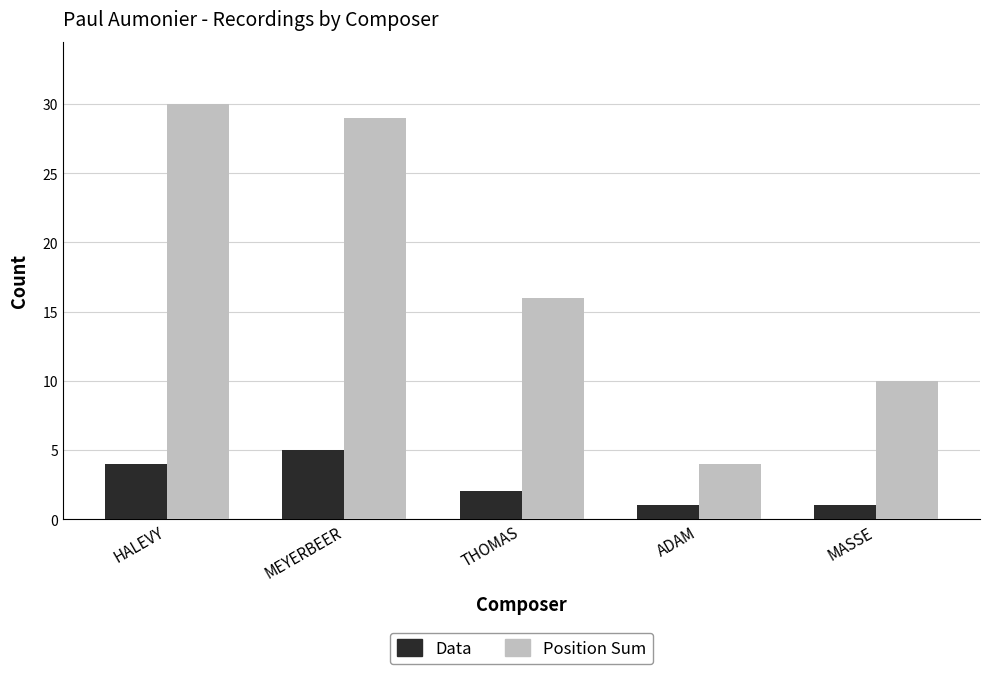

What are all the series names shown in the legend?

Data, Position Sum